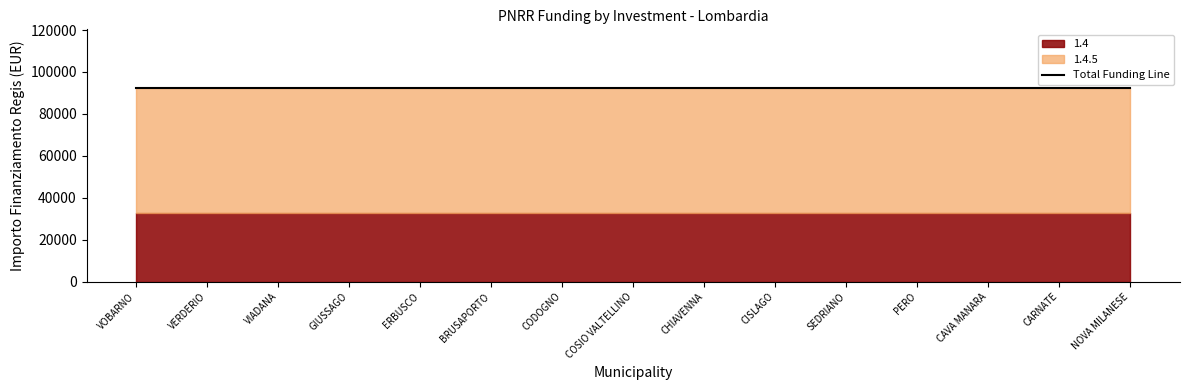

Which category has the highest value in the 1.4 series?

VOBARNO